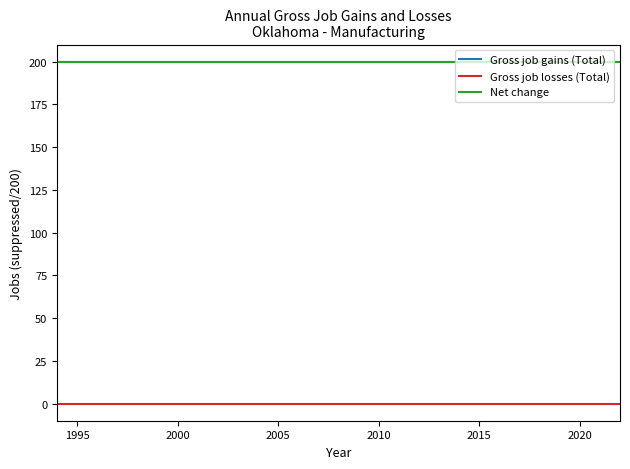

Does the chart display data point markers on the line(s)?

No